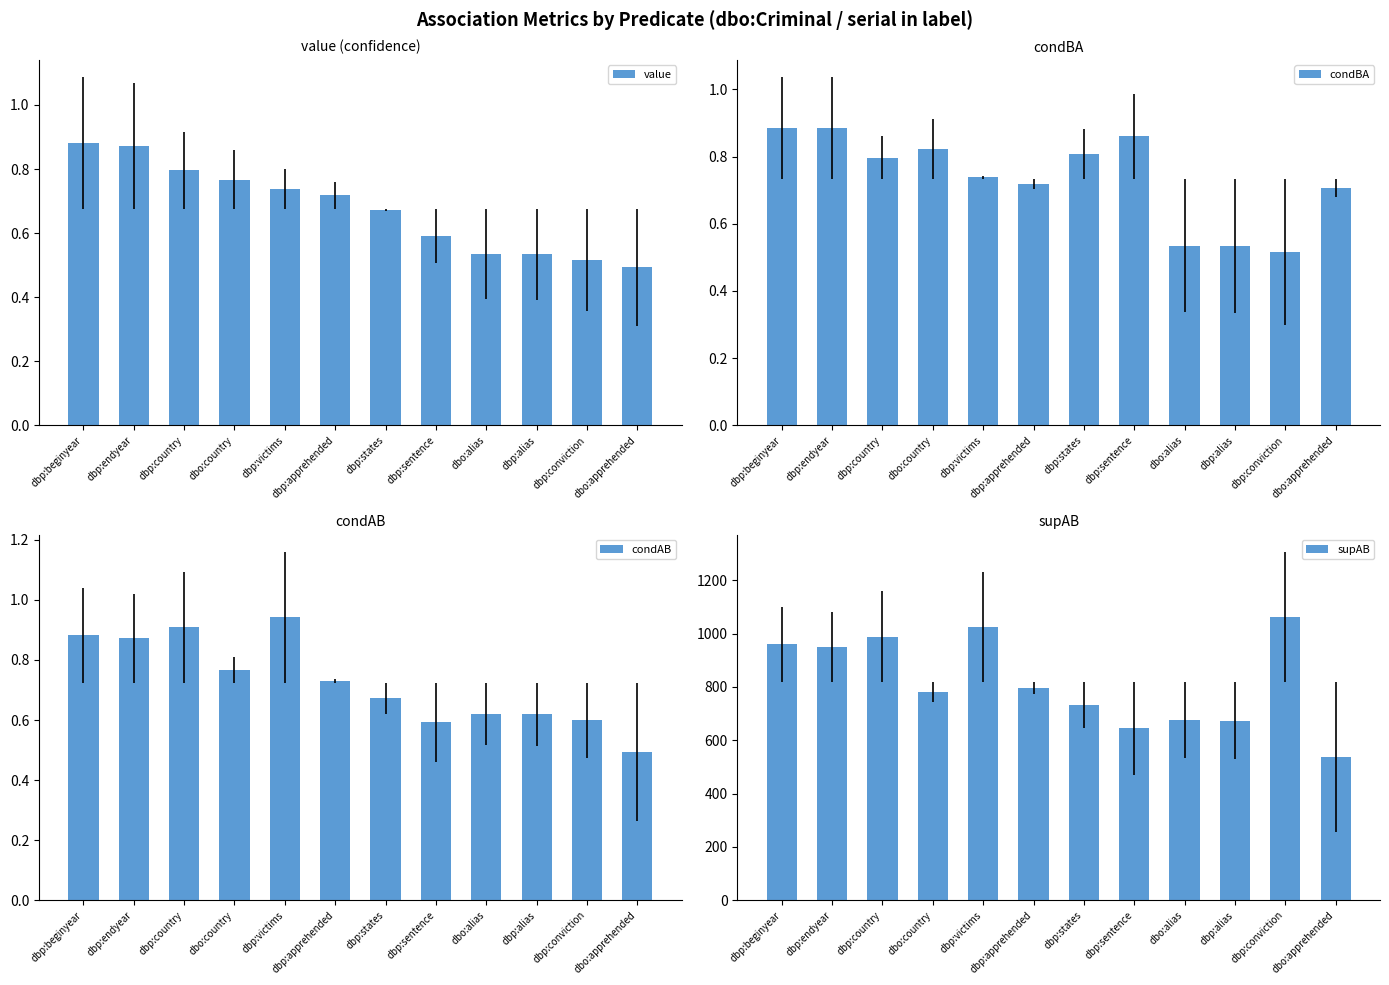

True or false: condBA has a value of 0.9 at dbp:endyear.

True